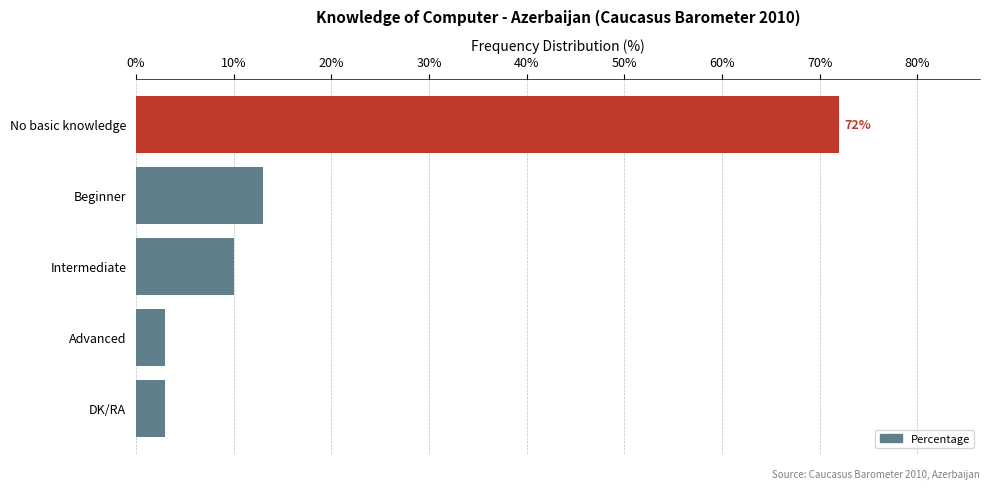

True or false: the data shows 4 at Intermediate.

False